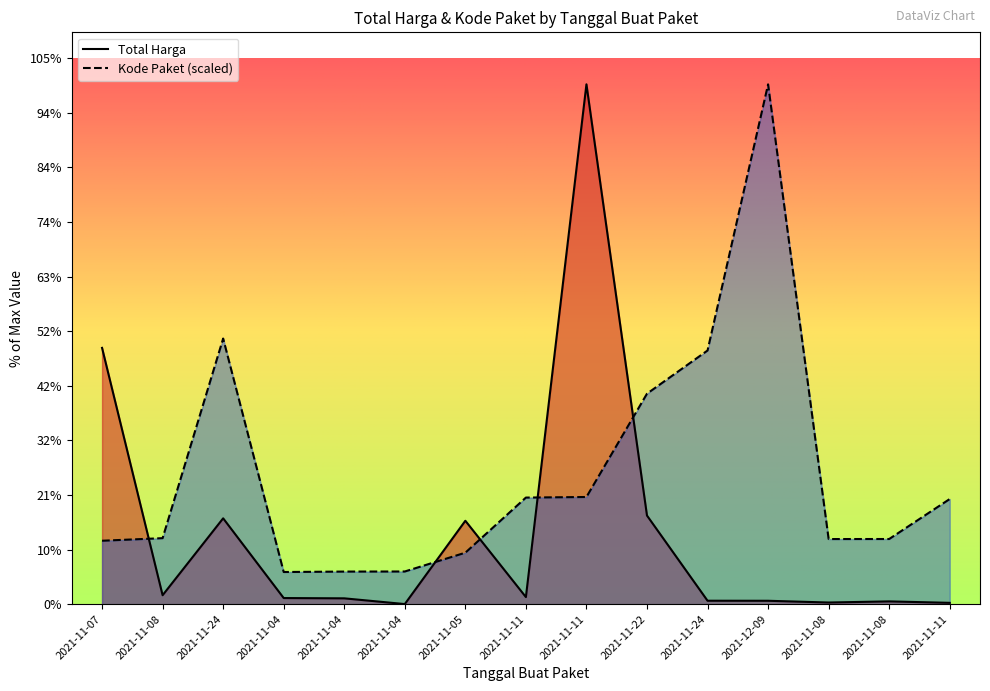

Read the Kode Paket value at 2021-11-08.

362301859.5